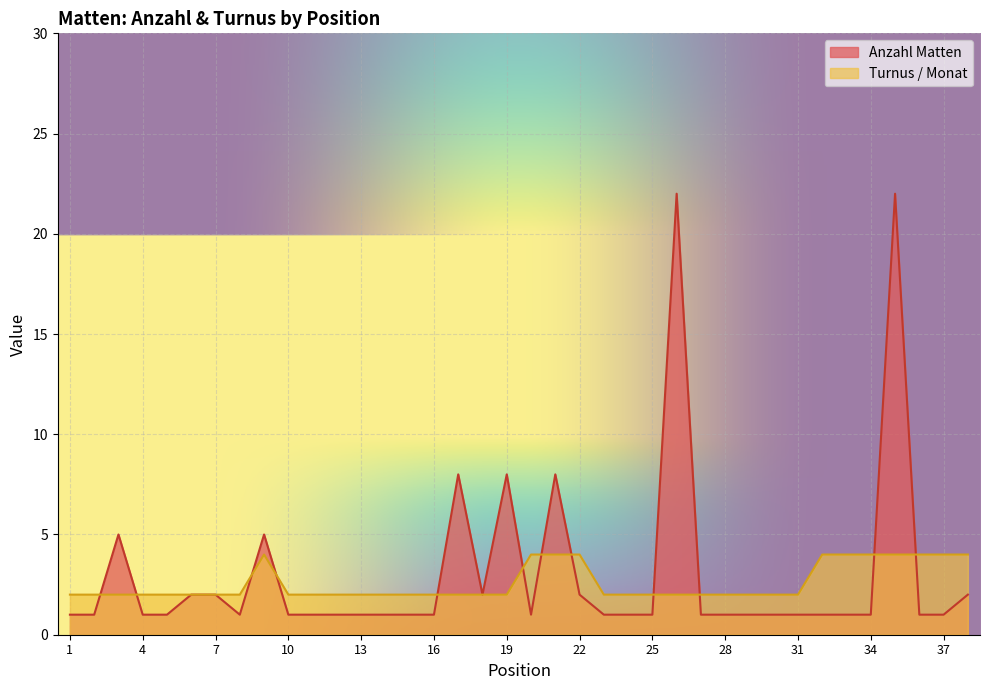

What is the difference between the highest and lowest values at 25?

1